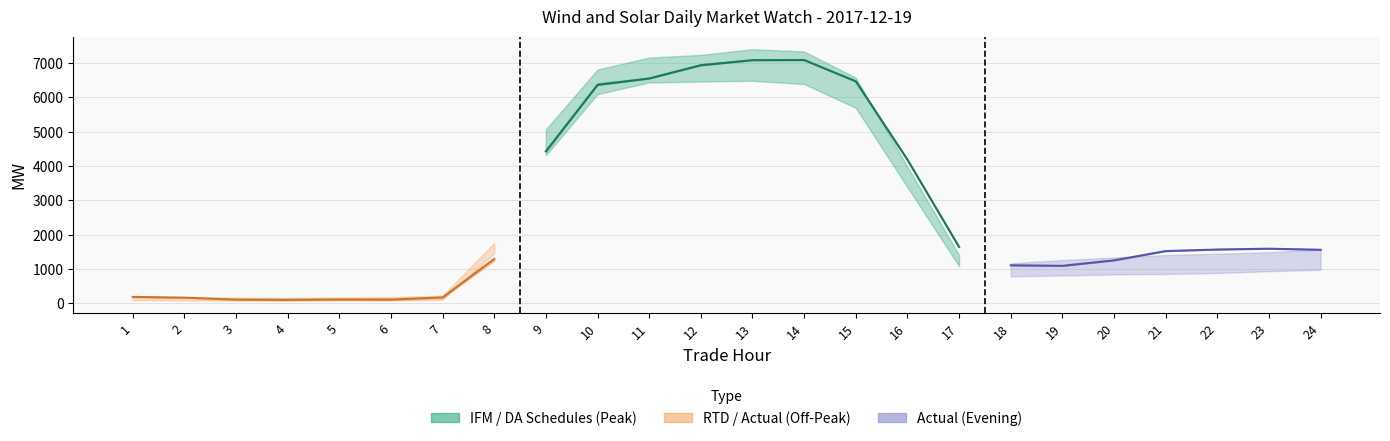

Reading right to left, extract all data points from this chart.

1644.5	4186.0	6469.9	7090.3	7085.0	6936.8	6551.4	6364.8	4429.9